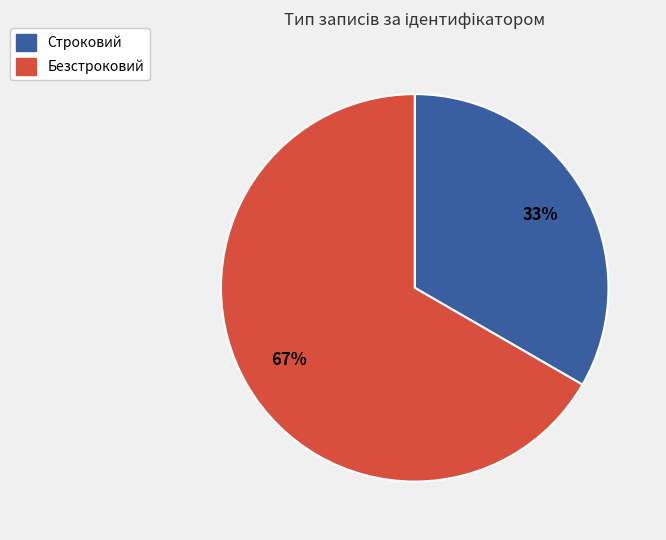

Between Строковий and Безстроковий, which is larger?

Безстроковий